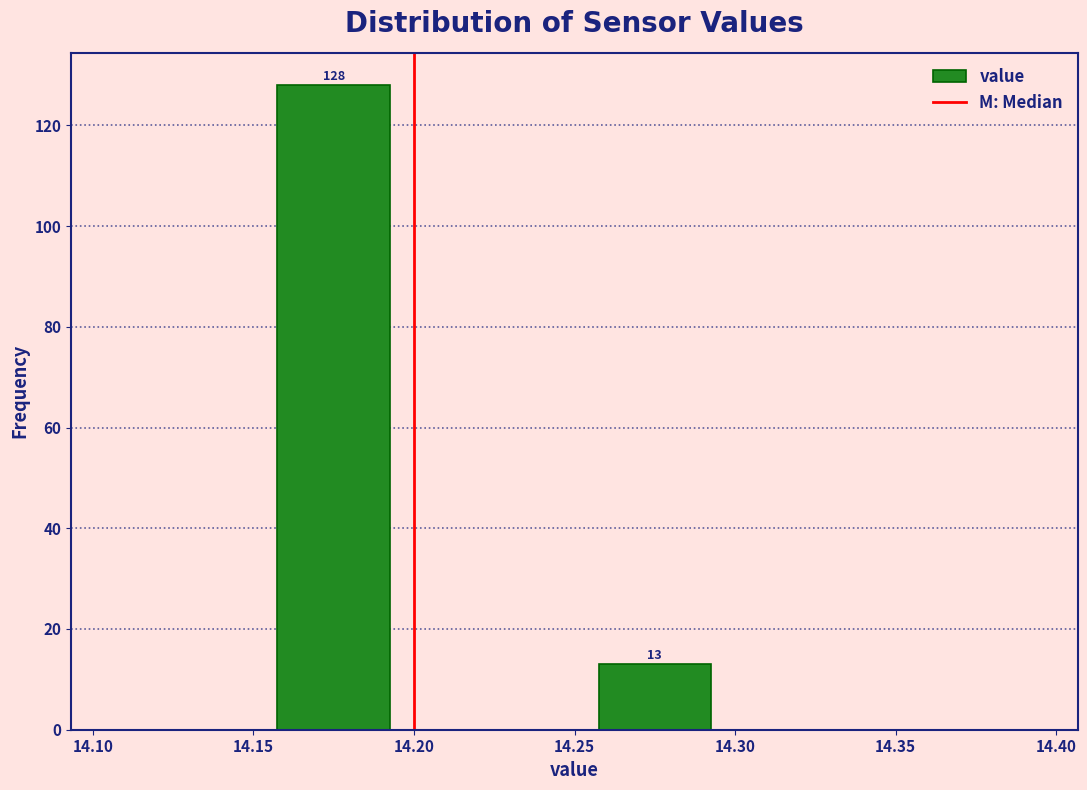

Over which range of the x-axis is the bar tallest?

14.15 to 14.20